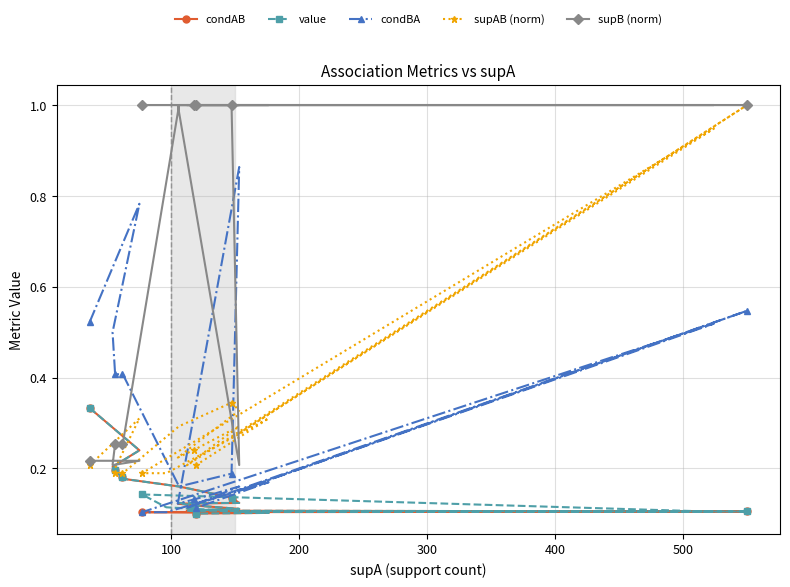

What position from the left is 100?

2